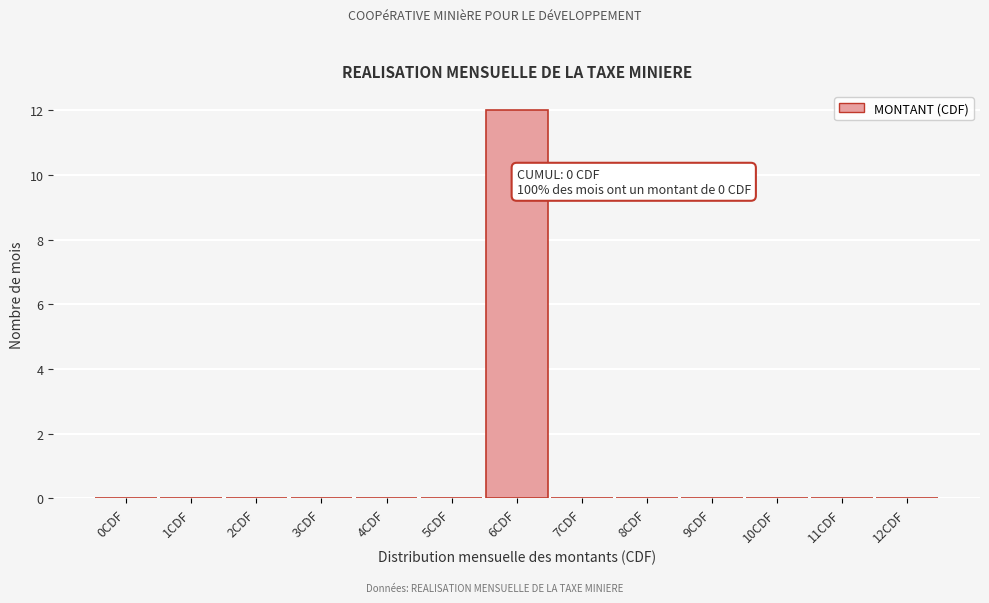

Reading left to right, what are all the values shown in this chart?

0CDF=0	1CDF=0	2CDF=0	3CDF=0	4CDF=0	5CDF=0	6CDF=12	7CDF=0	8CDF=0	9CDF=0	10CDF=0	11CDF=0	12CDF=0